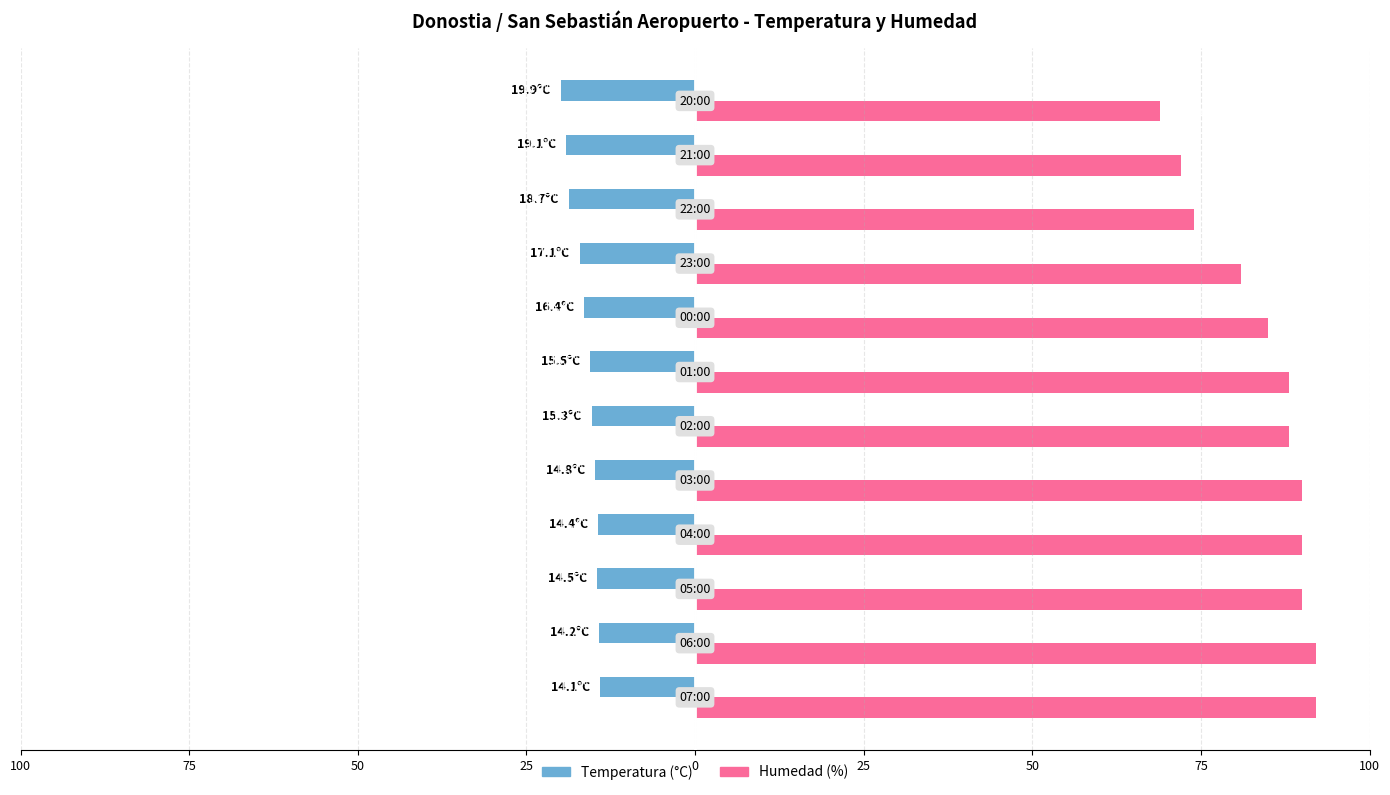

What is the minimum value shown in the chart?

-19.9